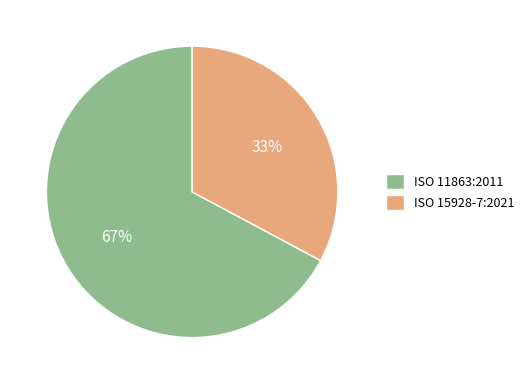

Between ISO 11863:2011 and ISO 15928-7:2021, which is larger?

ISO 11863:2011